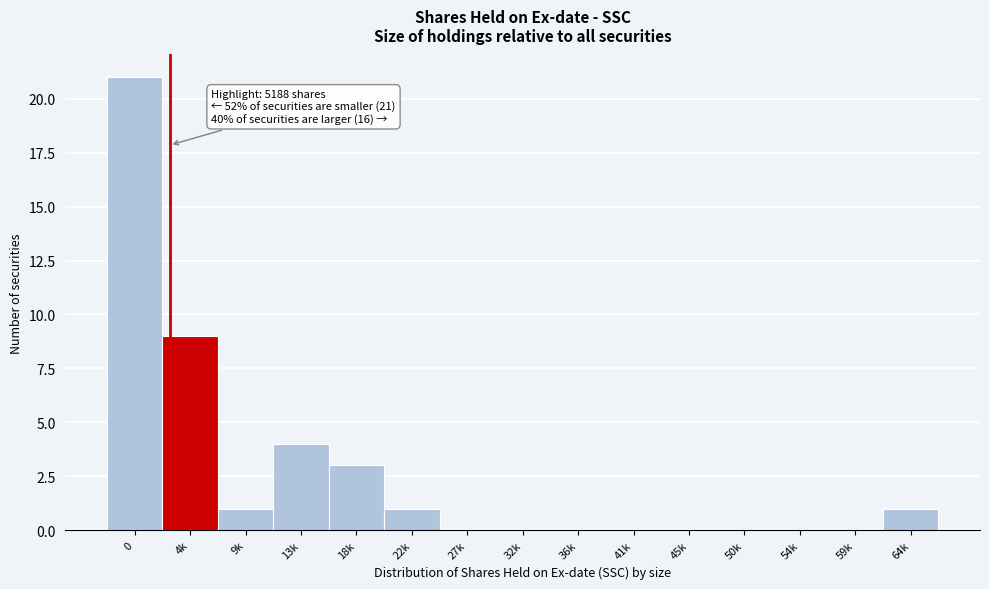

Reading left to right, extract all data points from this chart.

0=21	4k=9	9k=1	13k=4	18k=3	22k=1	27k=0	32k=0	36k=0	41k=0	45k=0	50k=0	54k=0	59k=0	64k=1